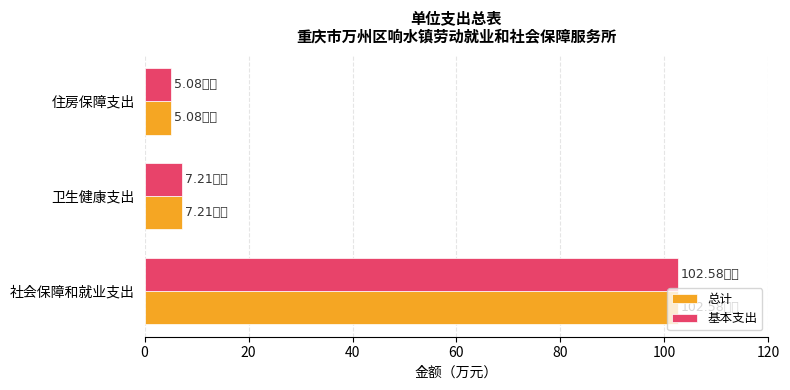

What is the average value of the 总计 series?

38.3